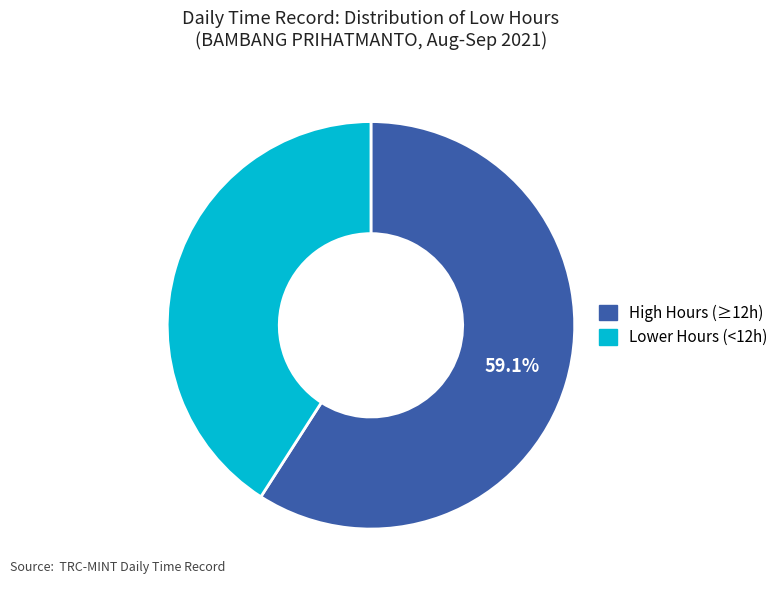

Does any single category account for the majority?

Yes